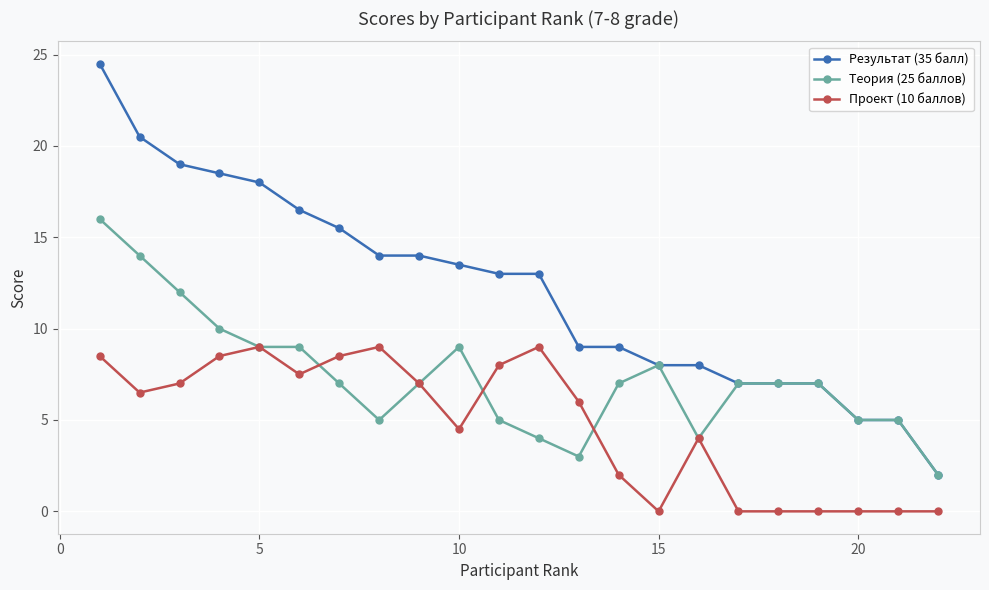

What is the minimum value for Результат (35 балл)?

2.0